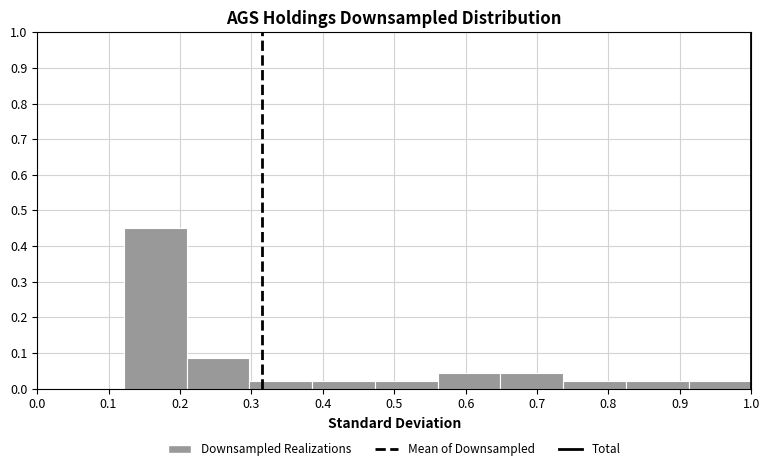

How tall is the bar that spans 0.39 to 0.47 on the x-axis? Neither the bar edges nor the heights are printed on the chart, so give them approximately, as read against the axes.

0.02